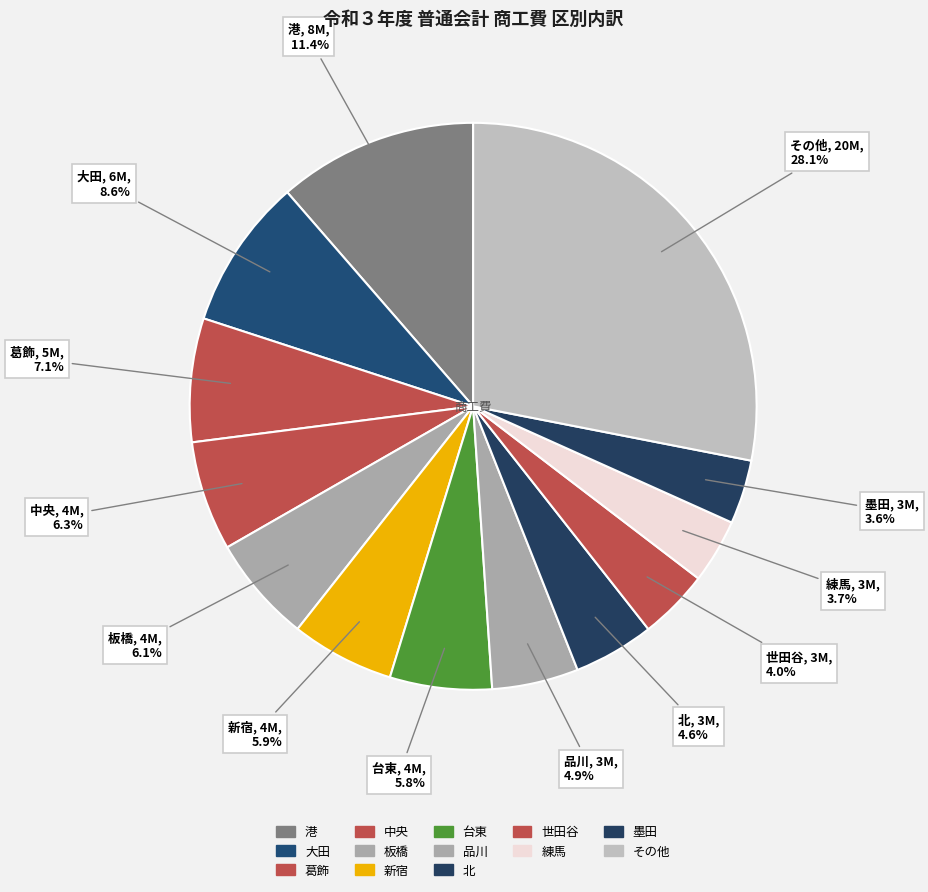

How many slices are in this pie chart?

13